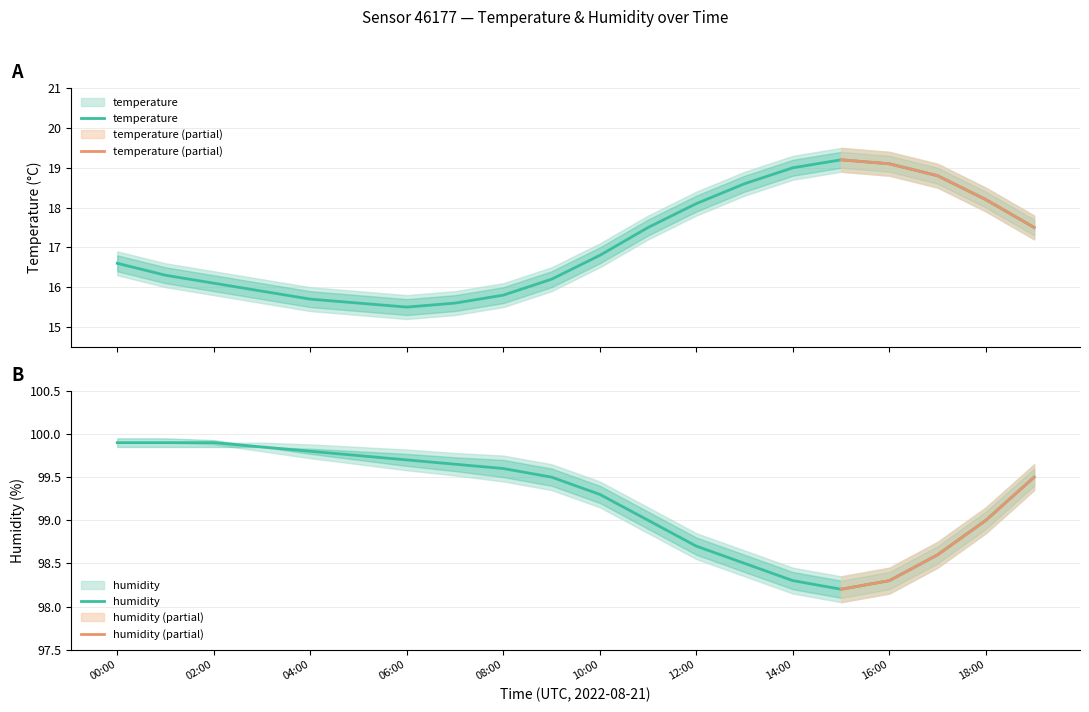

At which label does temperature reach its minimum?

06:00